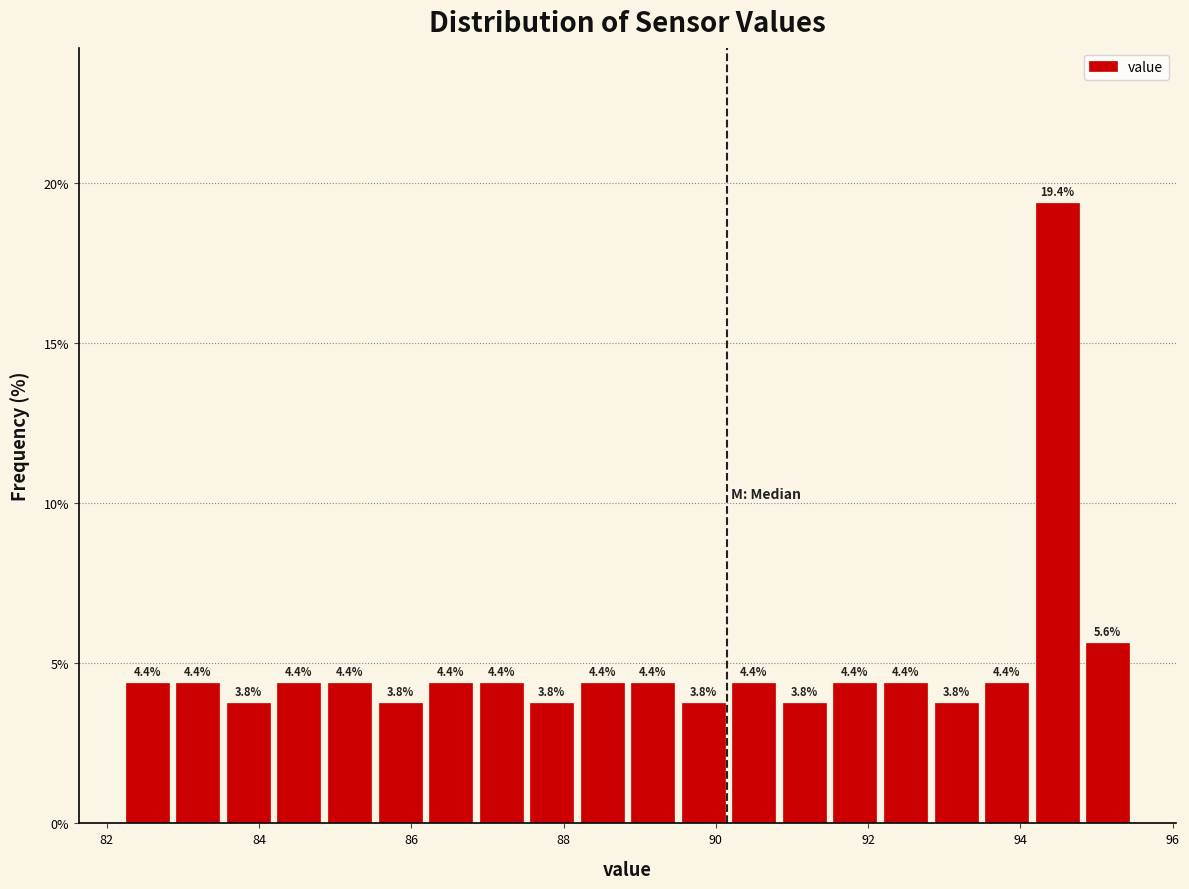

Read against the x-axis, roughly where is the centre of the tallest bar?

94.4